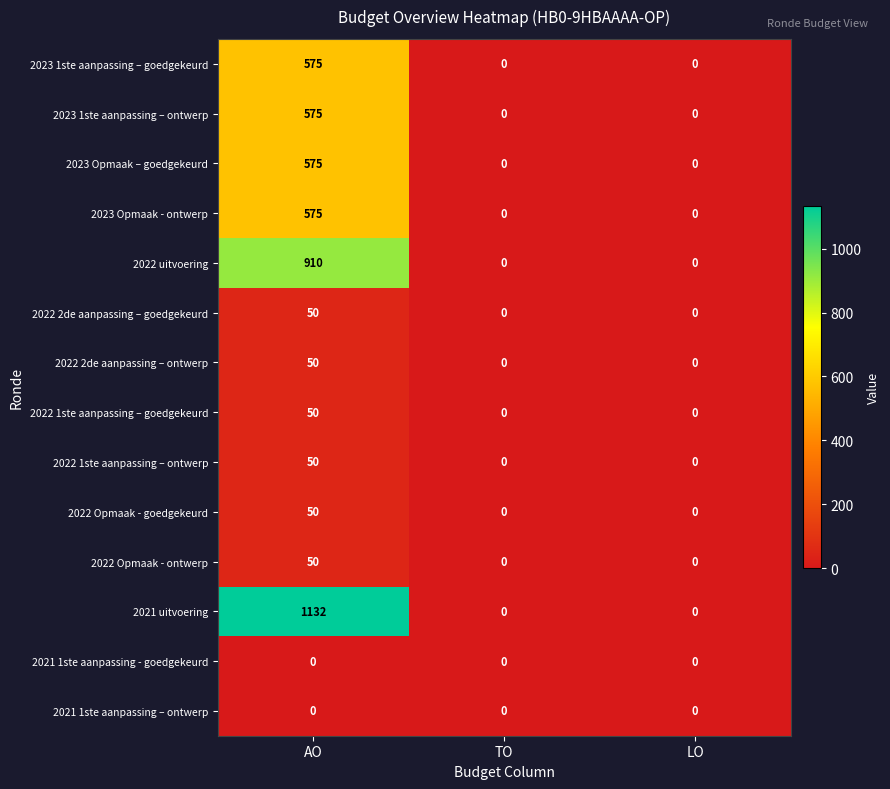

What is the sum of the 2023 Opmaak - ontwerp values at AO and TO?

575